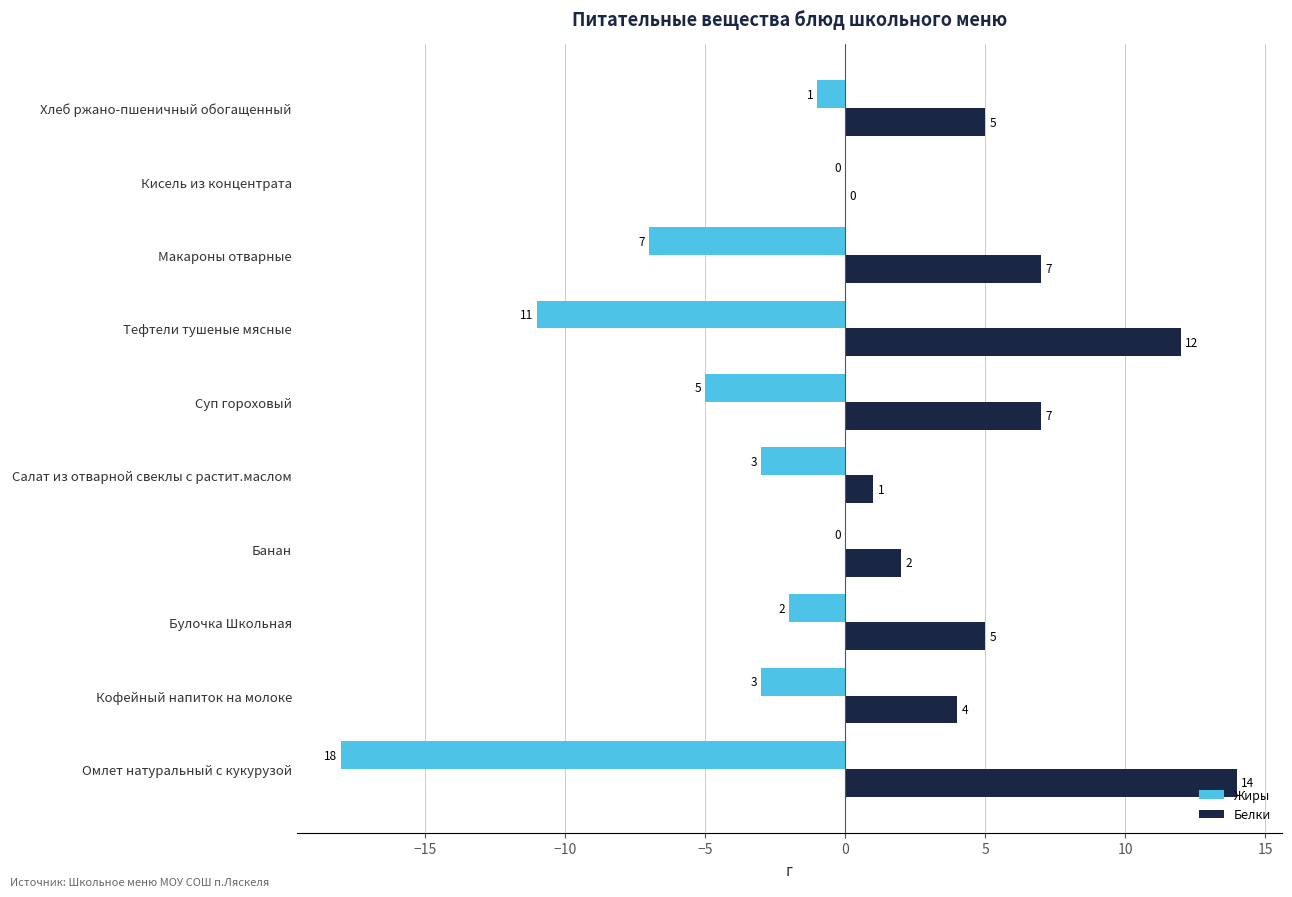

True or false: Жиры has a value of -1 at Салат из отварной свеклы с растит.маслом.

False